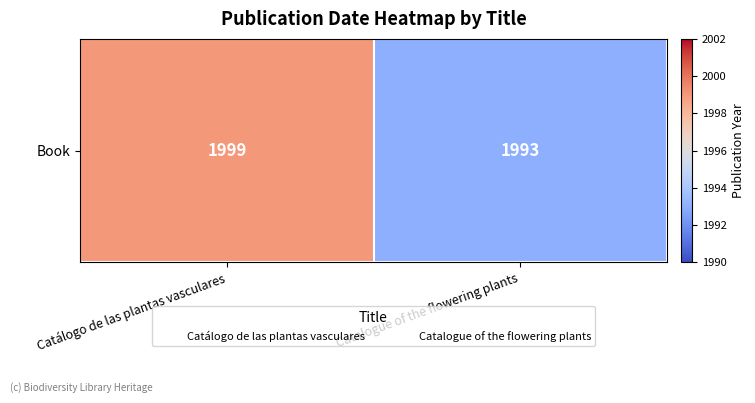

Reading right to left, extract all data points from this chart.

1993	1999